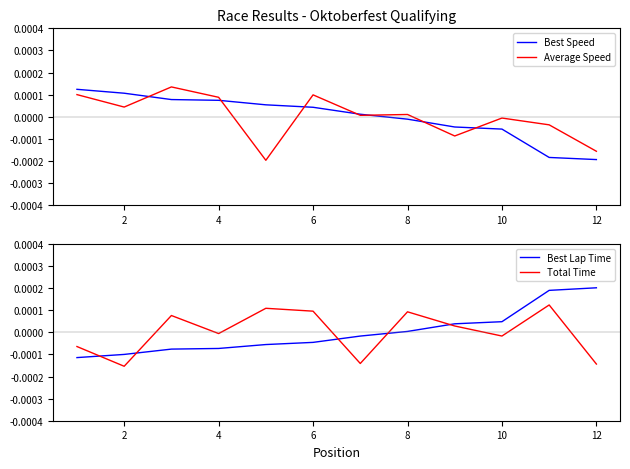

Which series ends up on top after the final intersection of Total Time and Best Lap Time?

Best Lap Time